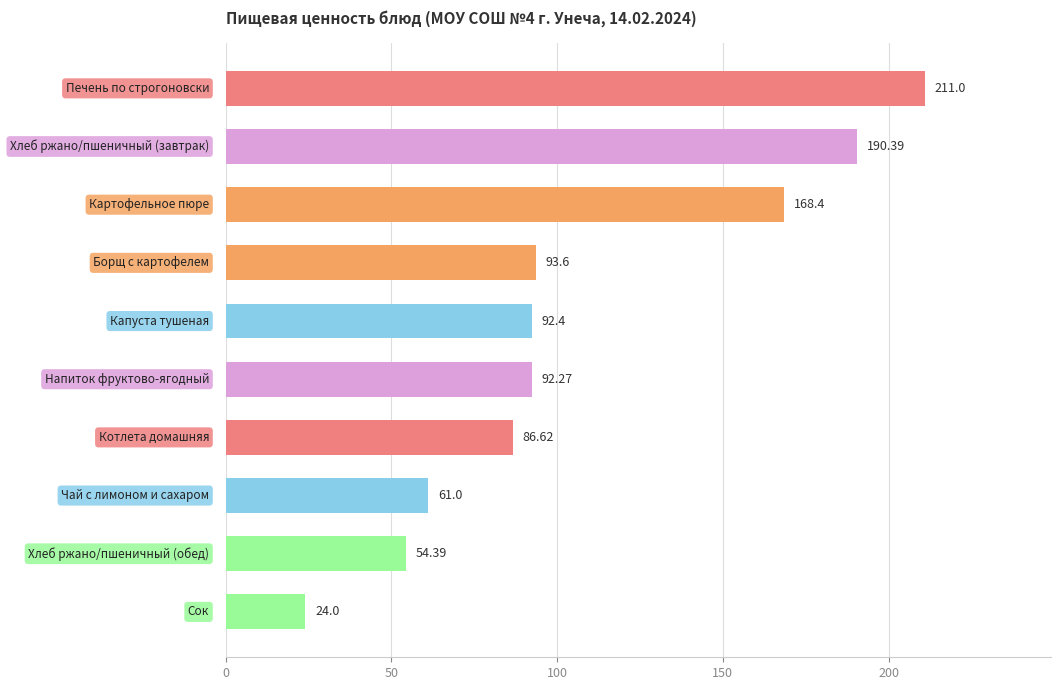

What is the difference between the maximum and minimum values?

187.0